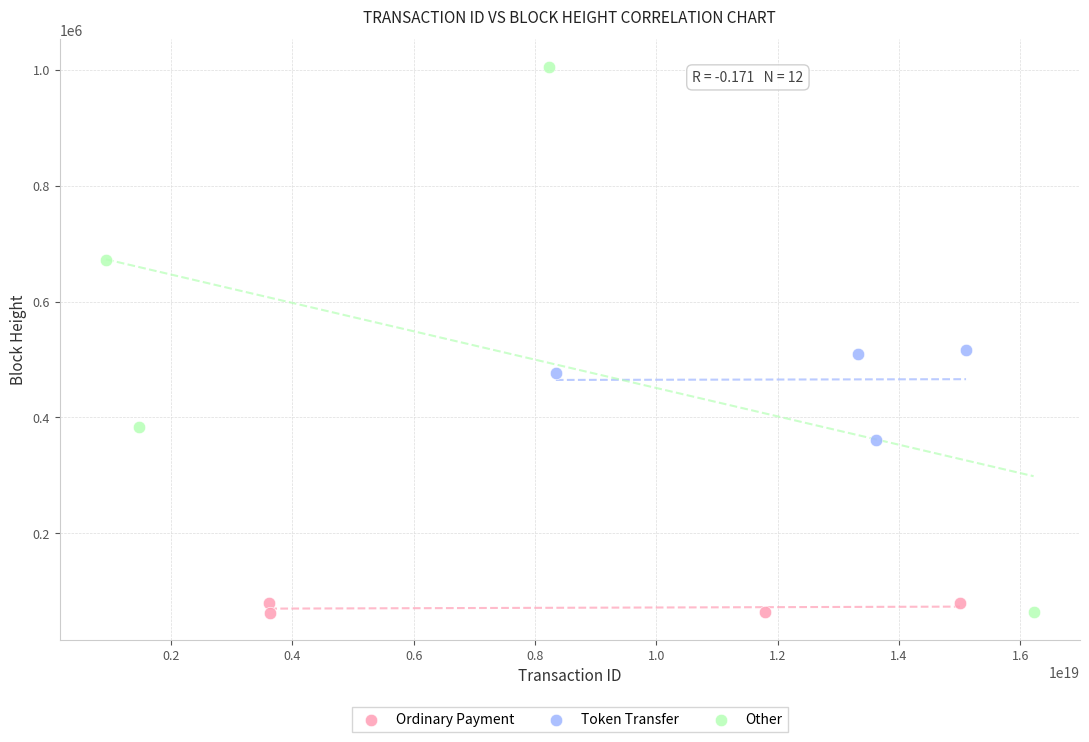

Which series has the largest Y range (max minus min)?

Other